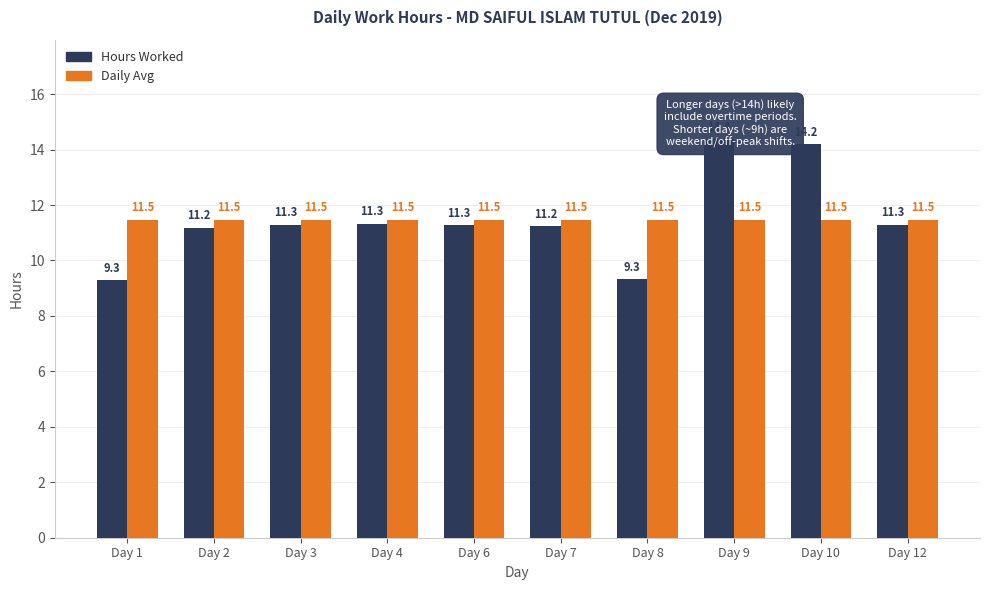

Which series has the largest range (max minus min)?

Hours Worked